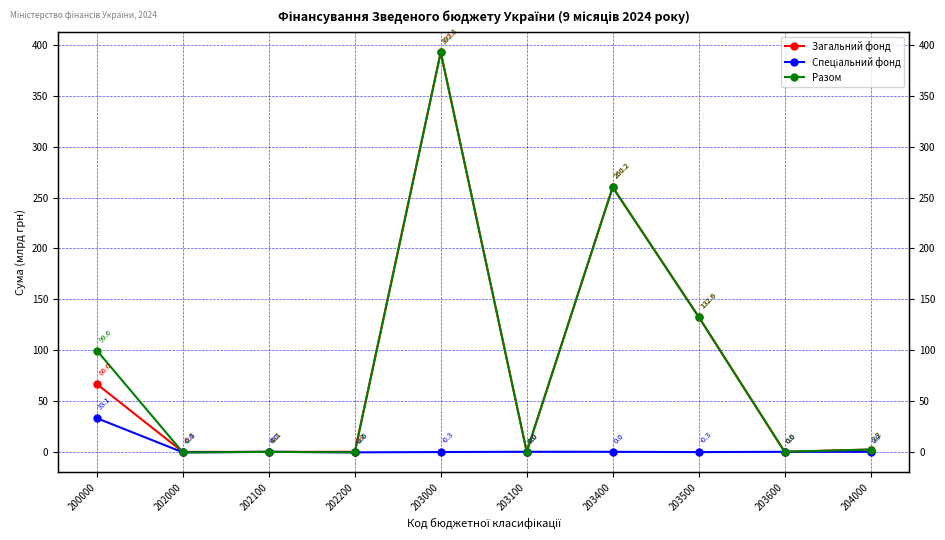

Rank the series at 202200 from highest to lowest value.

Загальний фонд, Спеціальний фонд, Разом